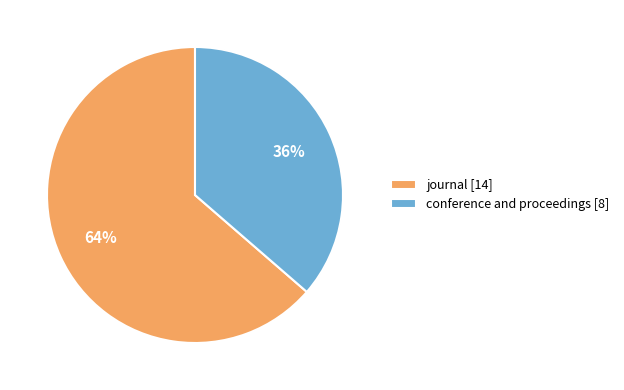

To the nearest percent, what is the combined percentage of journal [14] and conference and proceedings [8]?

100%